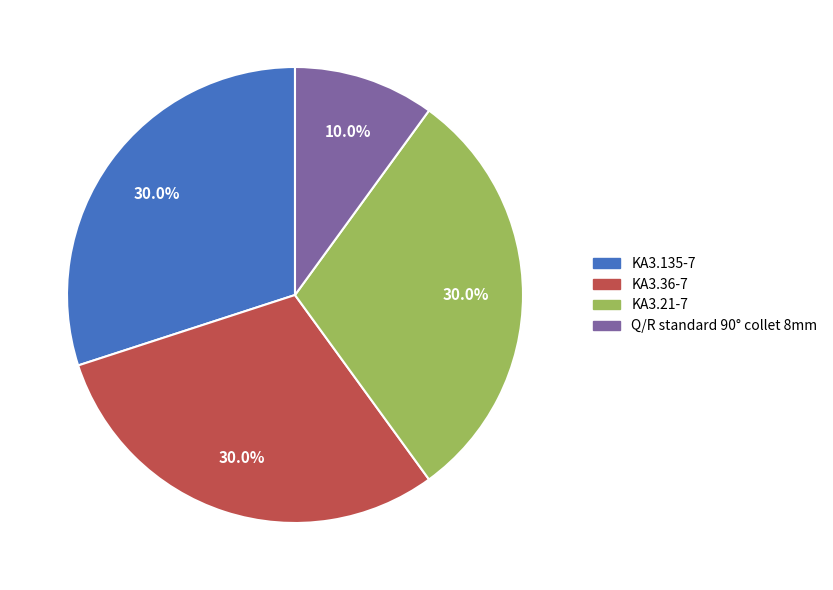

To the nearest percent, what is the difference between the largest and smallest slice percentages?

20%